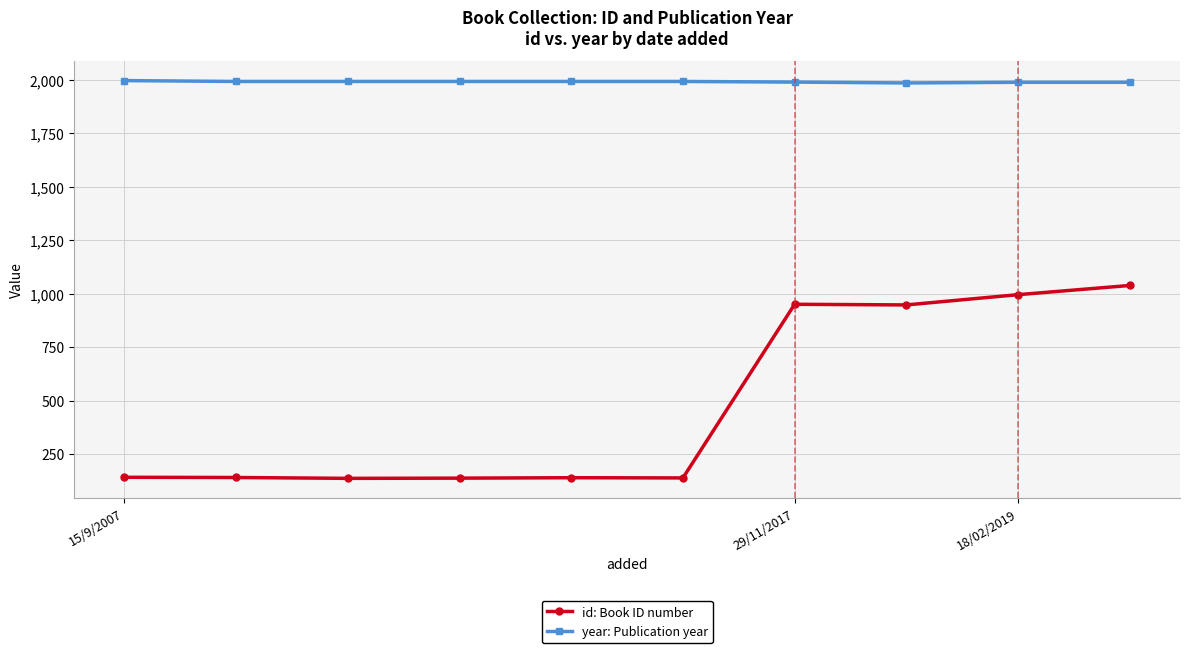

True or false: id: Book ID number has more than 0 interior local peaks.

True